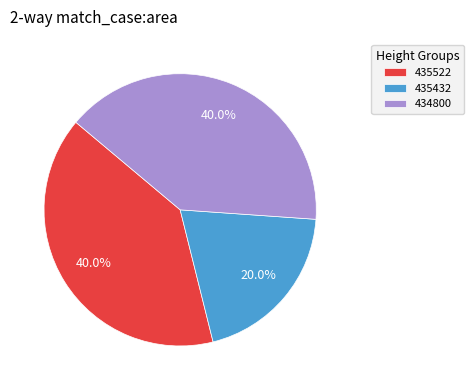

Is it true that 434800 is 47% of the pie?

False